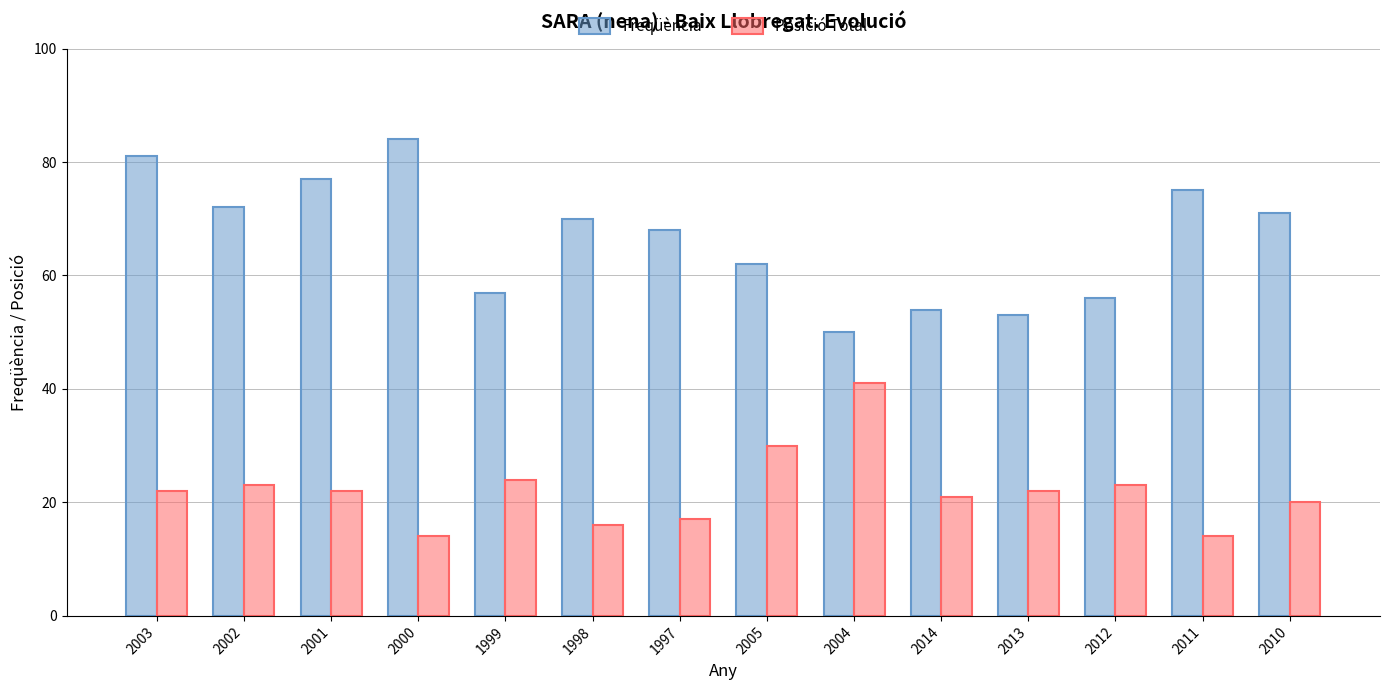

What is the total value across all series at 2003?

103